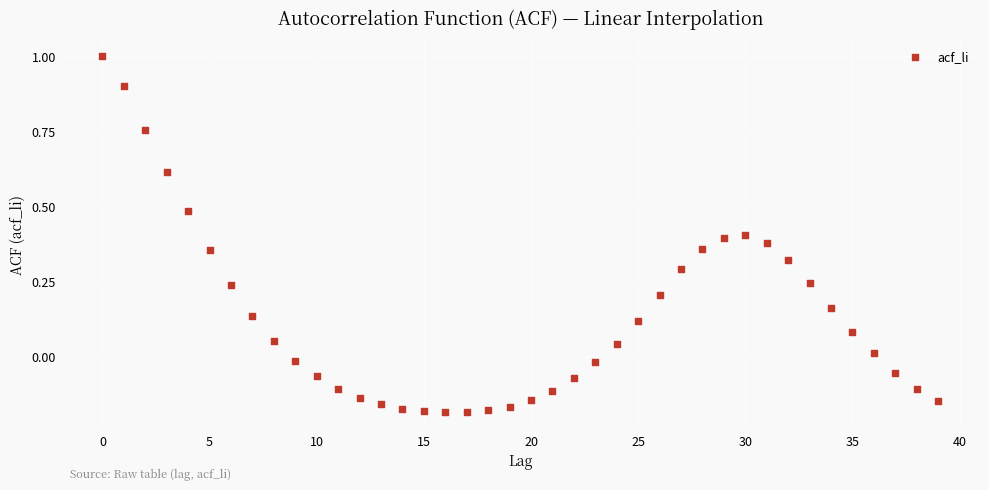

What is the range of Y values (max minus min)?

1.2